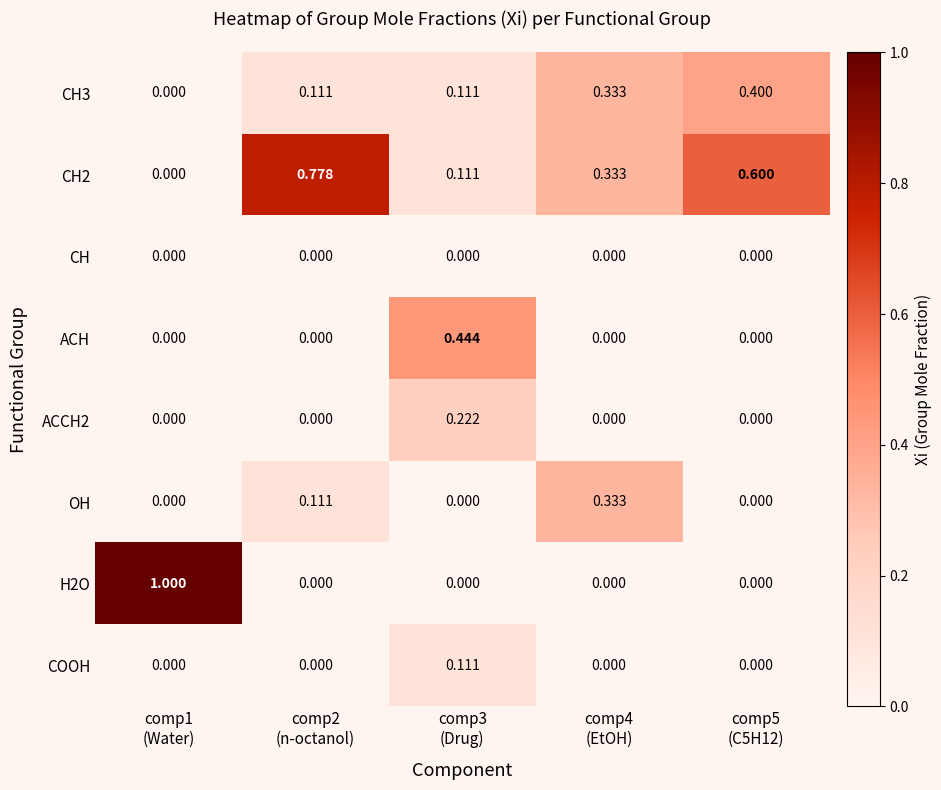

Which series has the largest total across all categories?

CH2